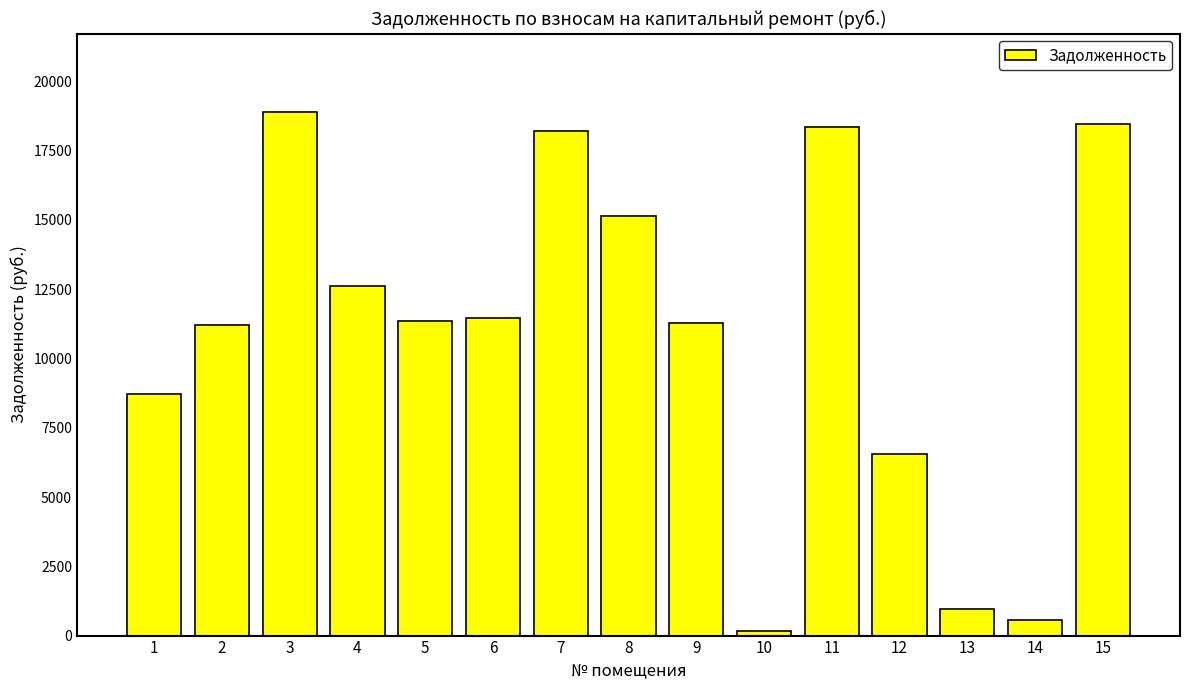

What is the sum of all values?

163972.5